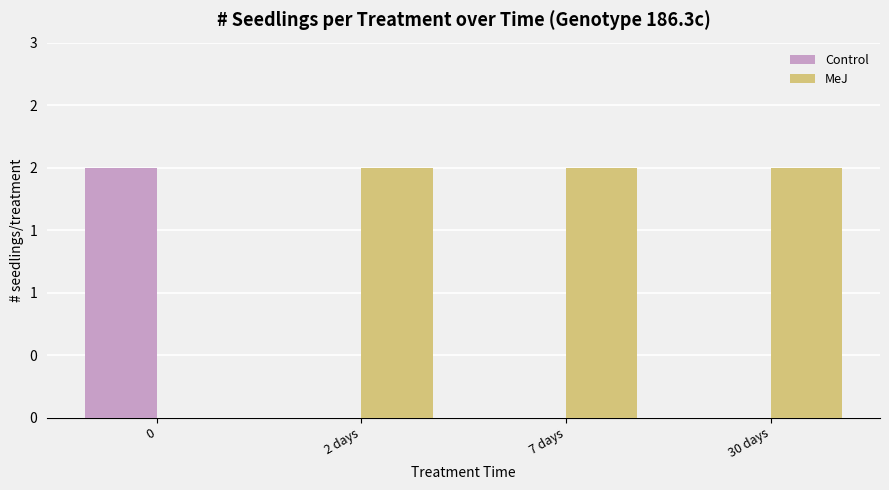

What are all the series names shown in the legend?

Control, MeJ